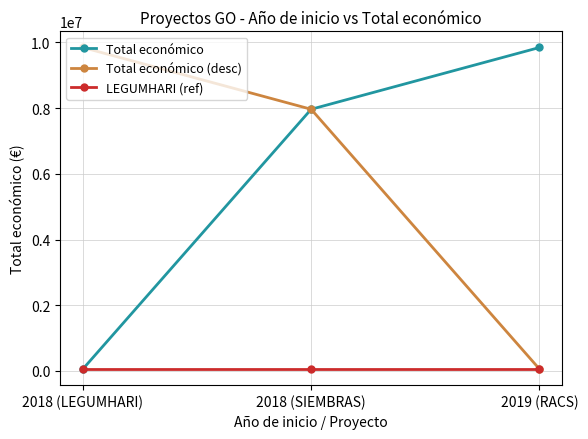

Is it true that Total económico equals 57500 at 2018 (LEGUMHARI)?

True